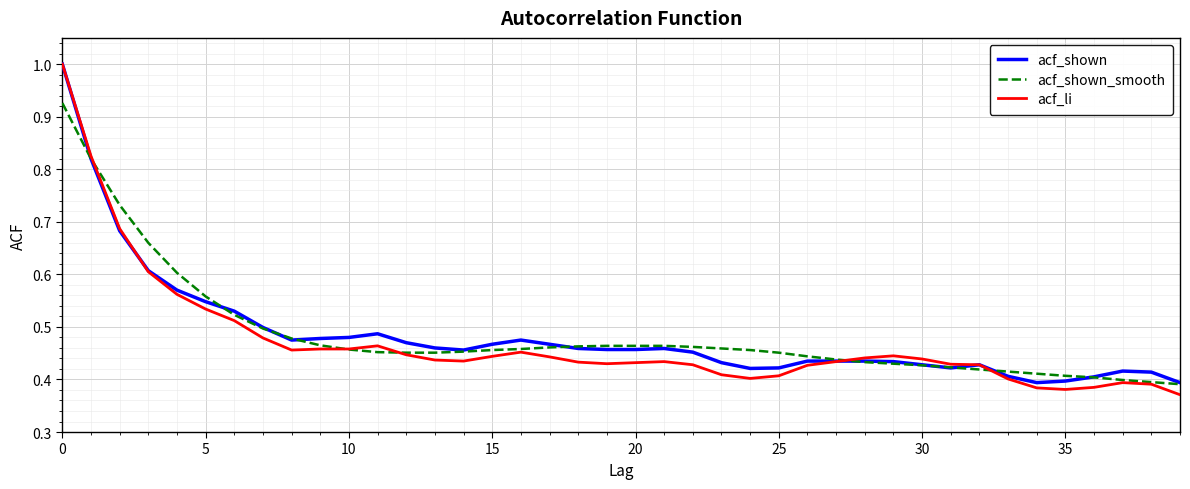

What are all the series names shown in the legend?

acf_shown, acf_shown_smooth, acf_li